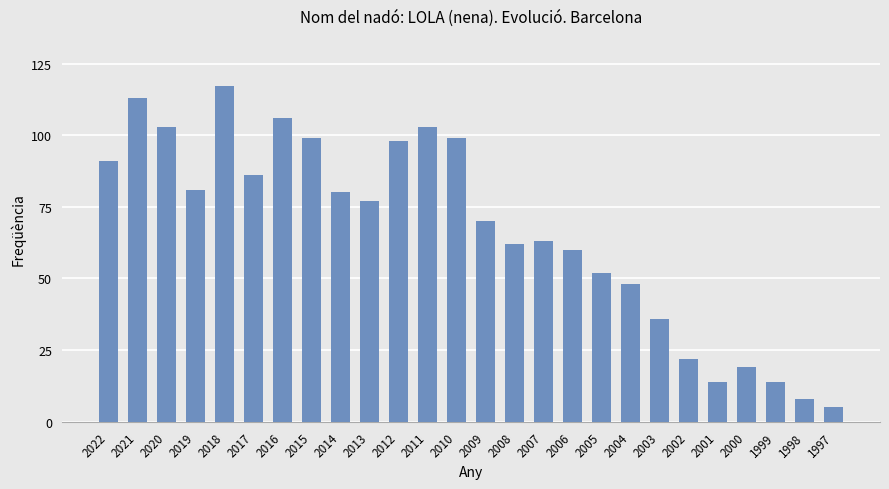

Which has a higher value, 2017 or 2014?

2017